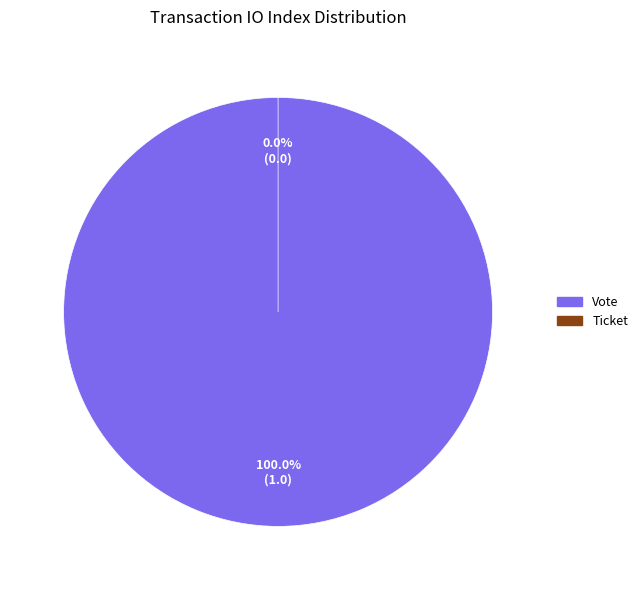

Combined, what portion of the pie is Ticket and Vote?

100.0%